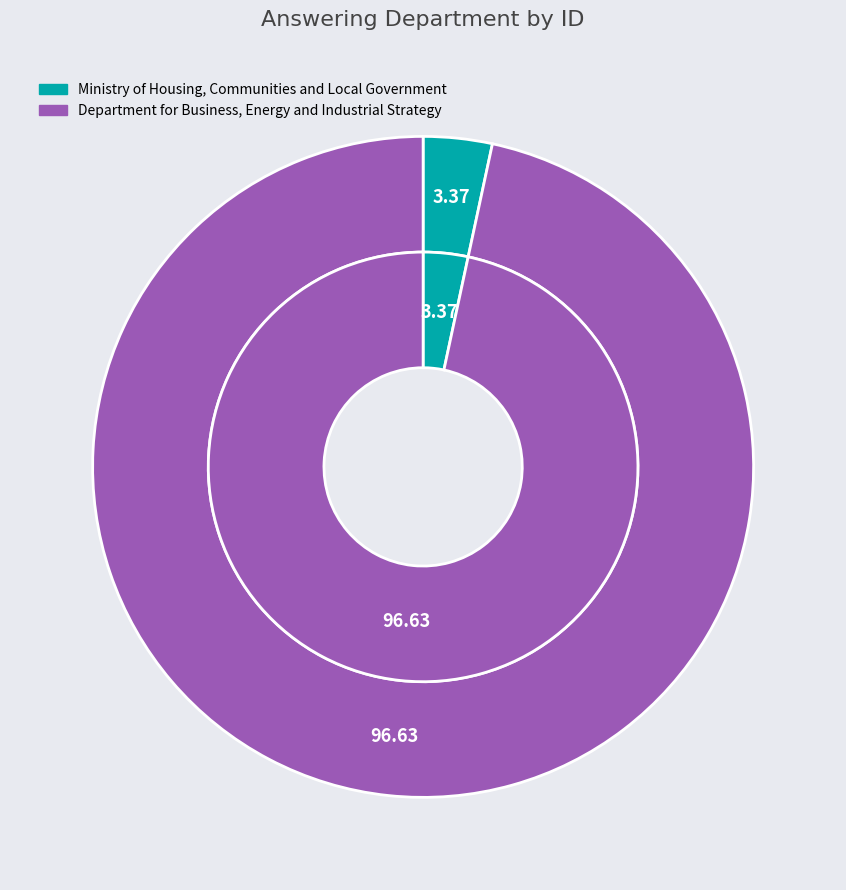

To the nearest percent, what portion does Ministry of Housing, Communities and Local Government represent?

3%